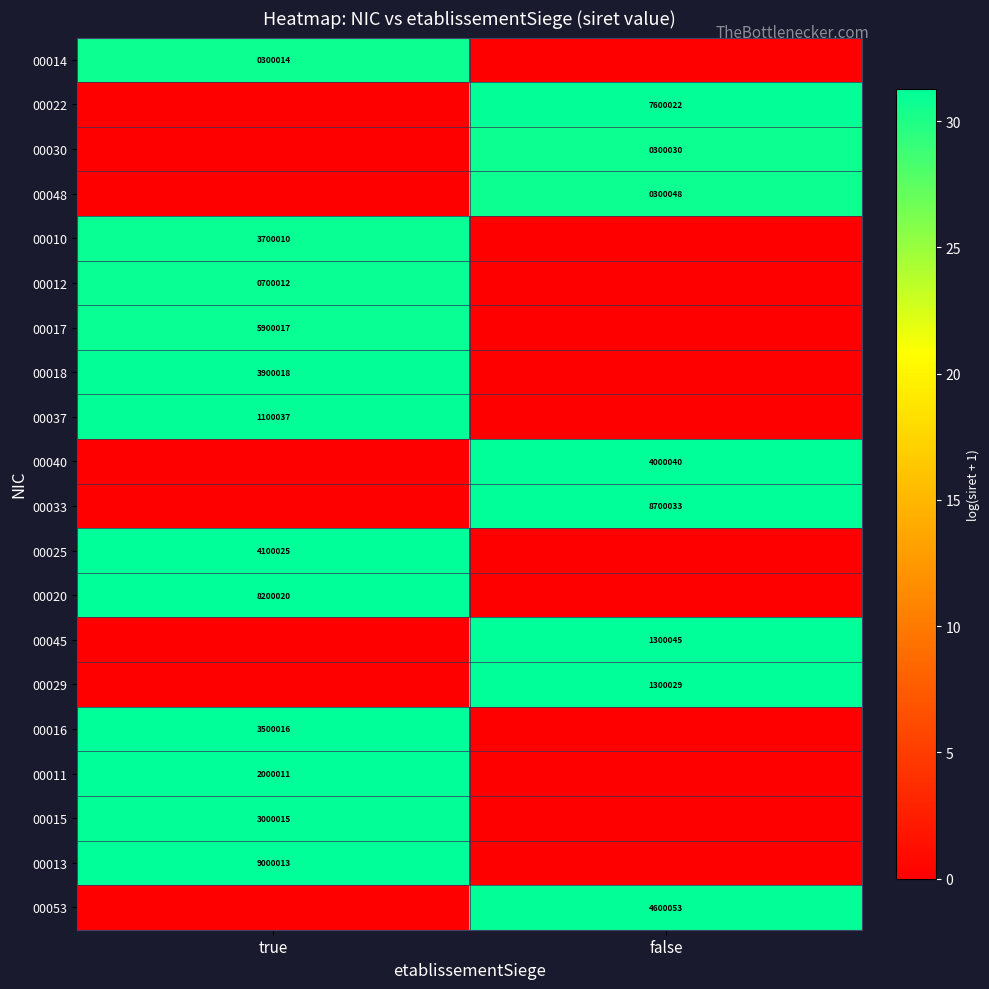

At how many categories does at least one series exceed 18?

2